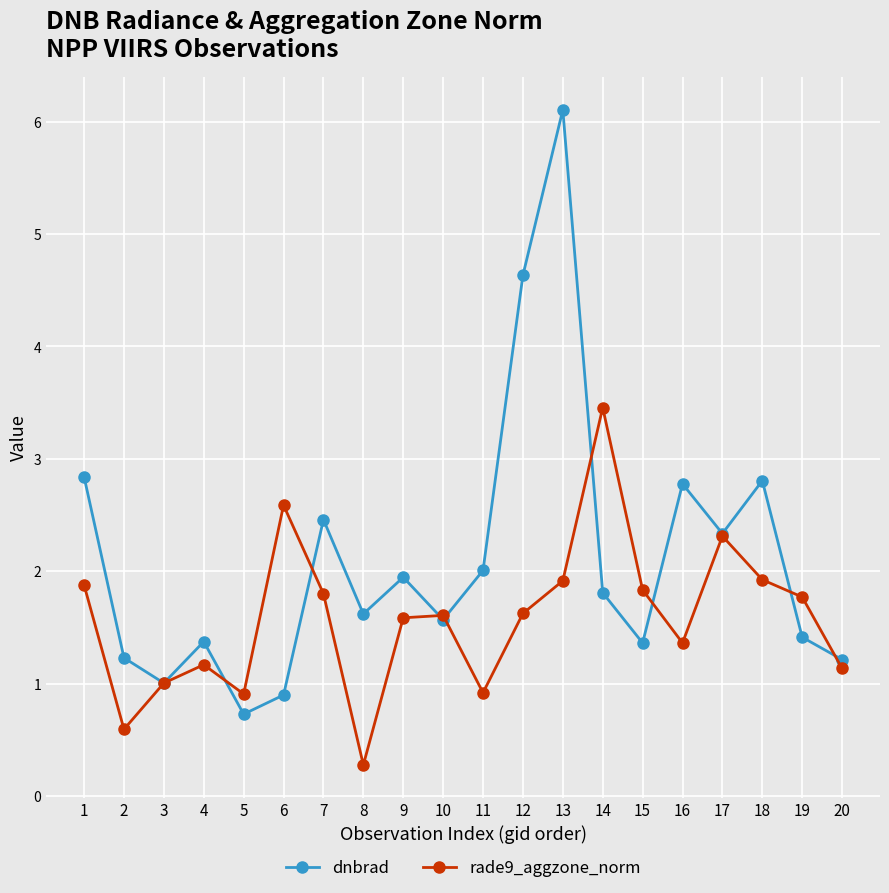

The rade9_aggzone_norm series shows 1.9 at 1. True or false?

True